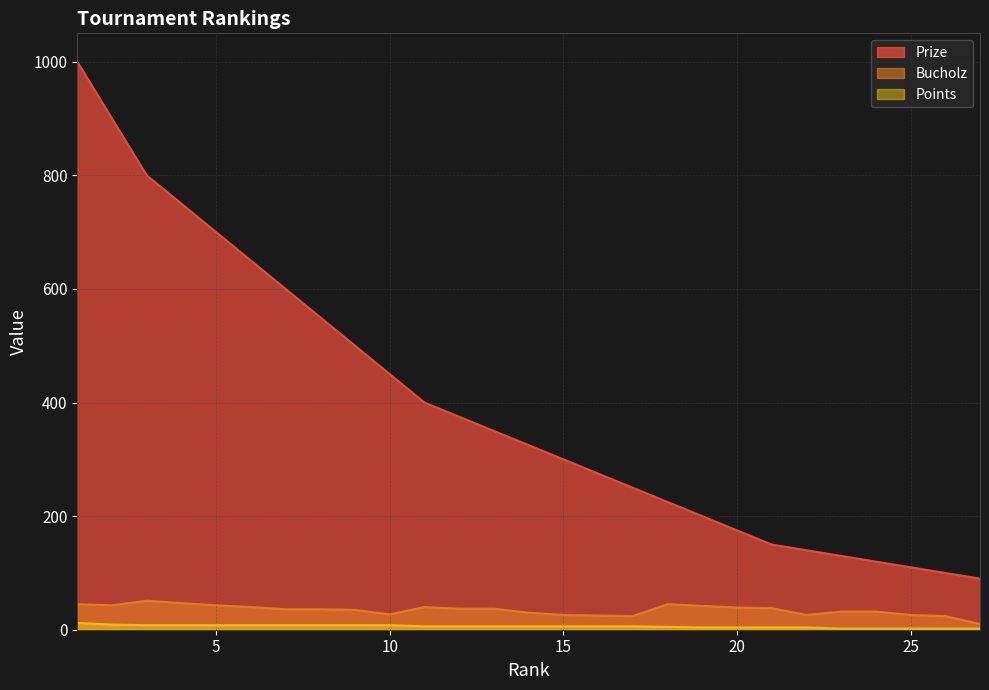

List the series in order of their peak value, highest first.

Prize, Bucholz, Points